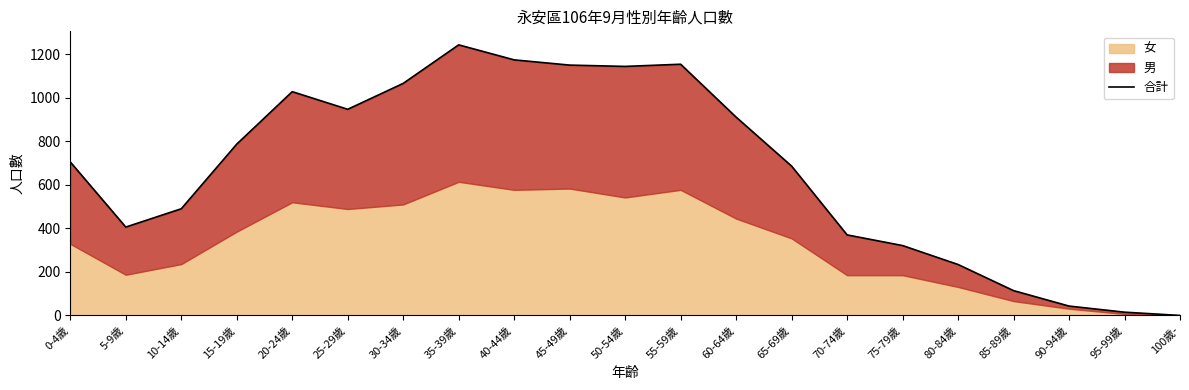

How many categories are shown in the chart?

21